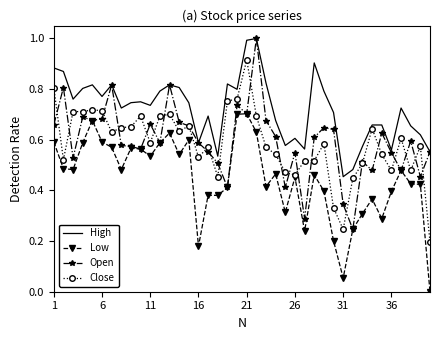

True or false: Low and High cross at least once.

False